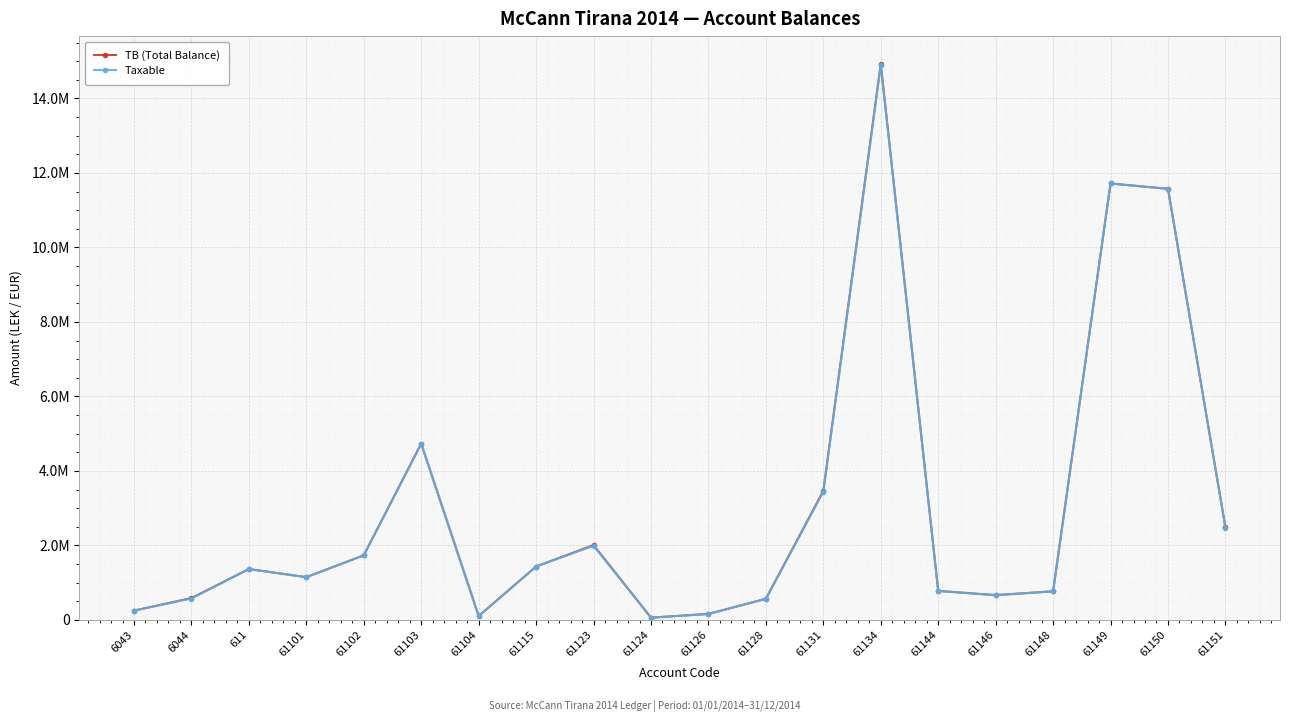

What is the minimum value shown in the chart?

61813.2